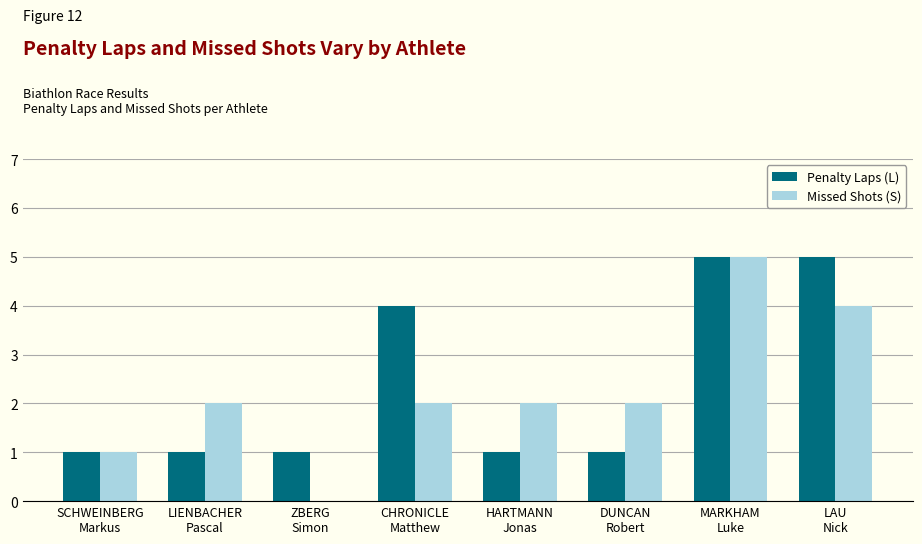

How many positive values does the Missed Shots (S) series have?

7